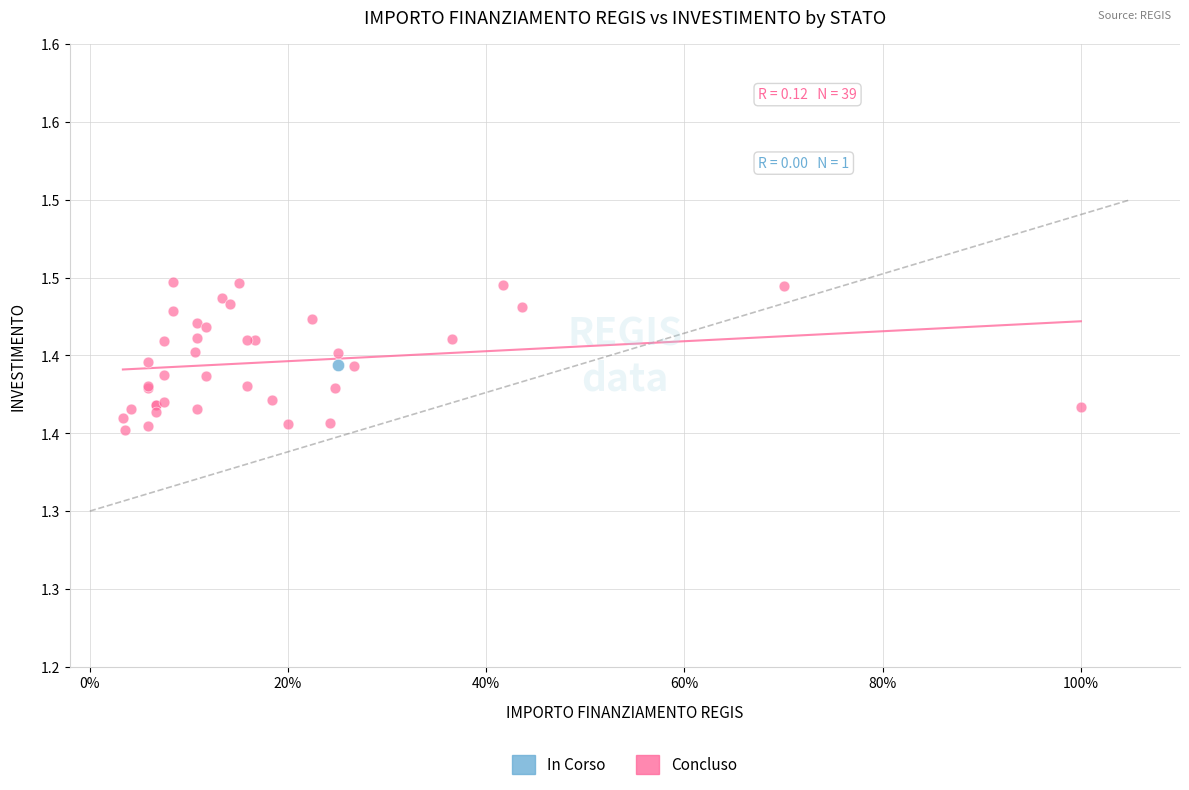

What are all the series names shown in the legend?

In Corso, Concluso